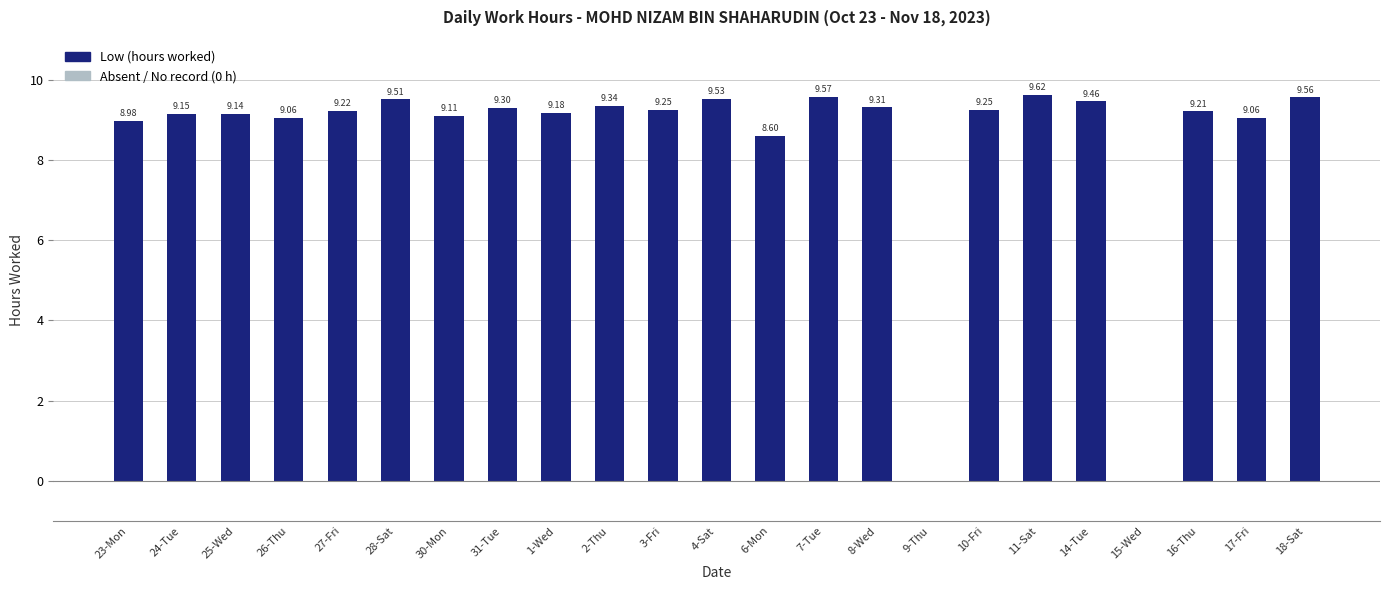

Which has a higher value, 15-Wed or 16-Thu?

16-Thu